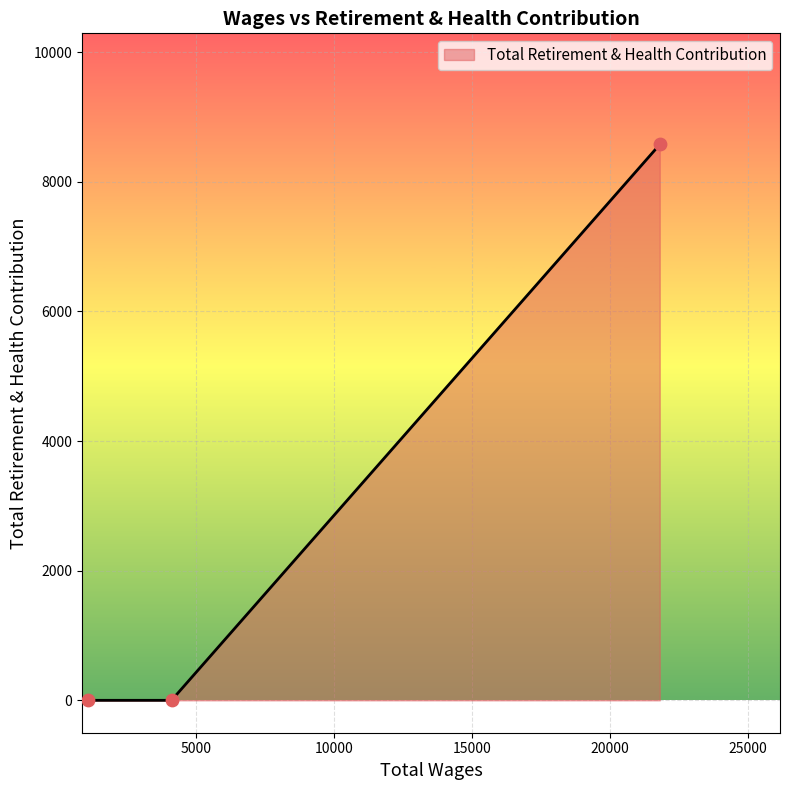

What is the difference between the maximum and minimum values?

8577